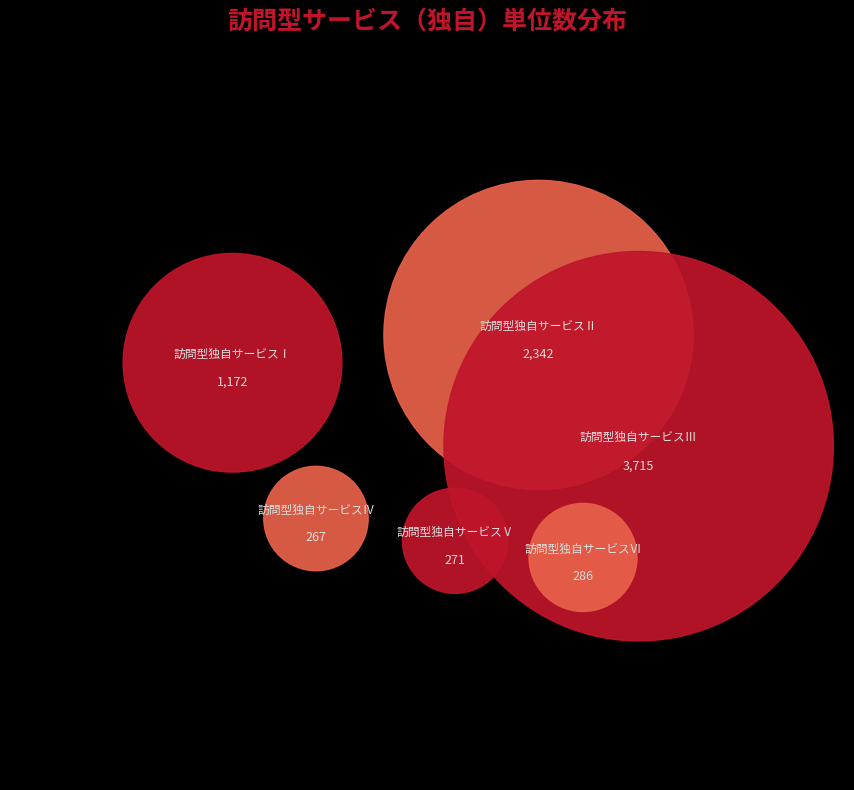

Count the number of slices in the pie.

6